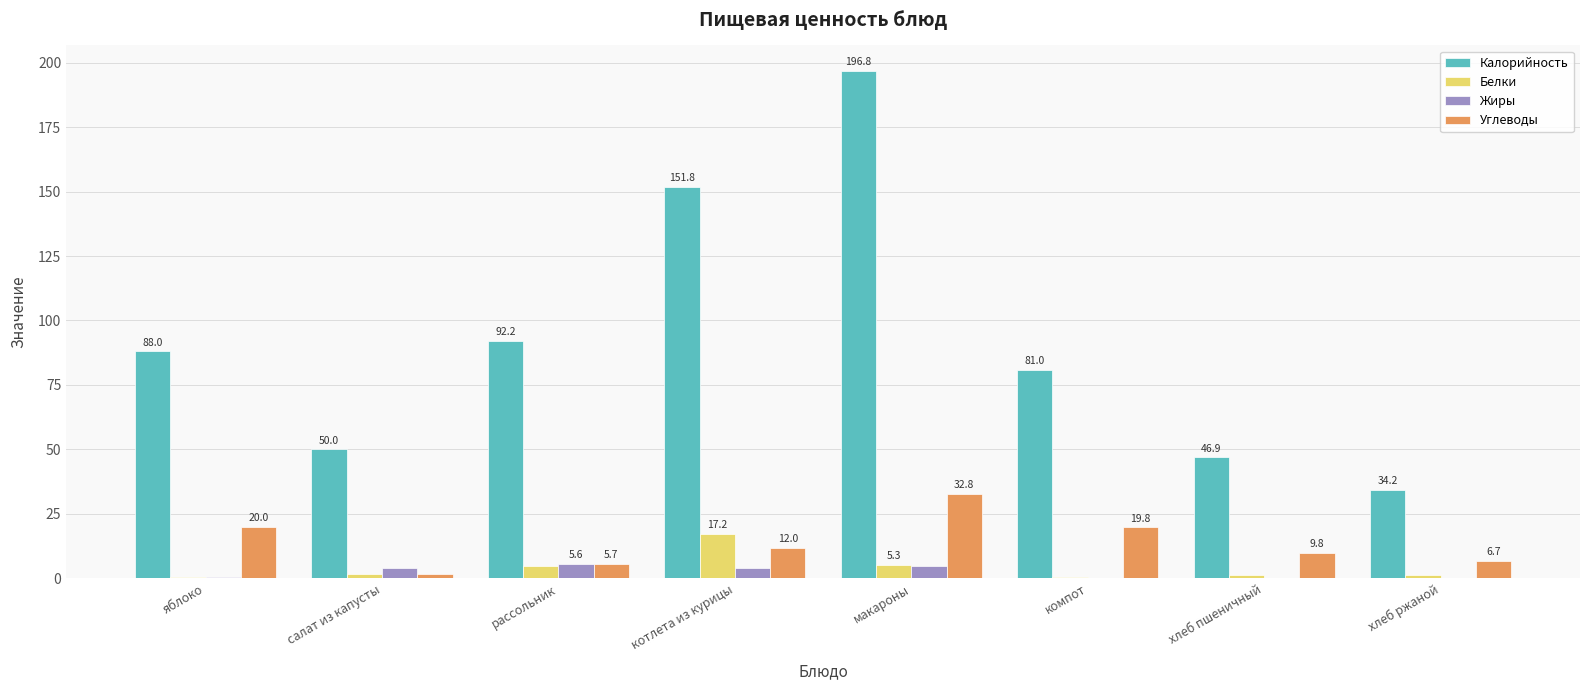

Which category has the highest value across all series?

макароны